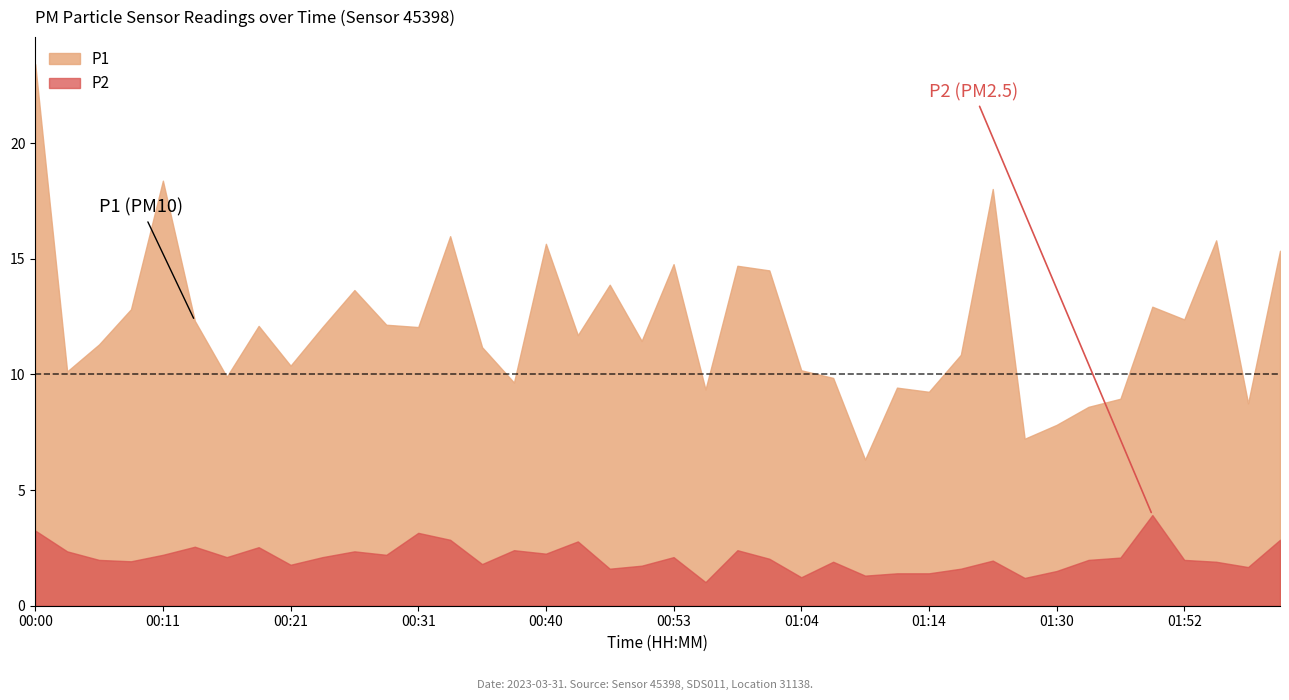

What is the average value of the P2 series?

2.1